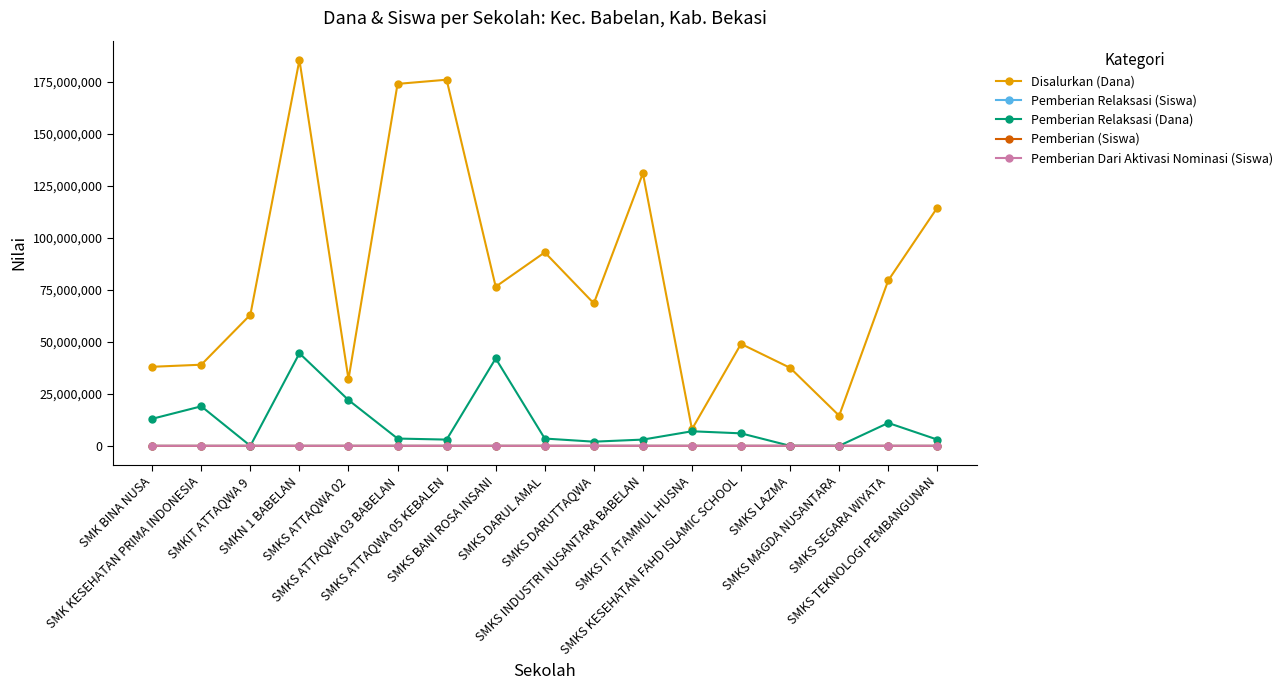

Which series has the largest total across all categories?

Disalurkan (Dana)